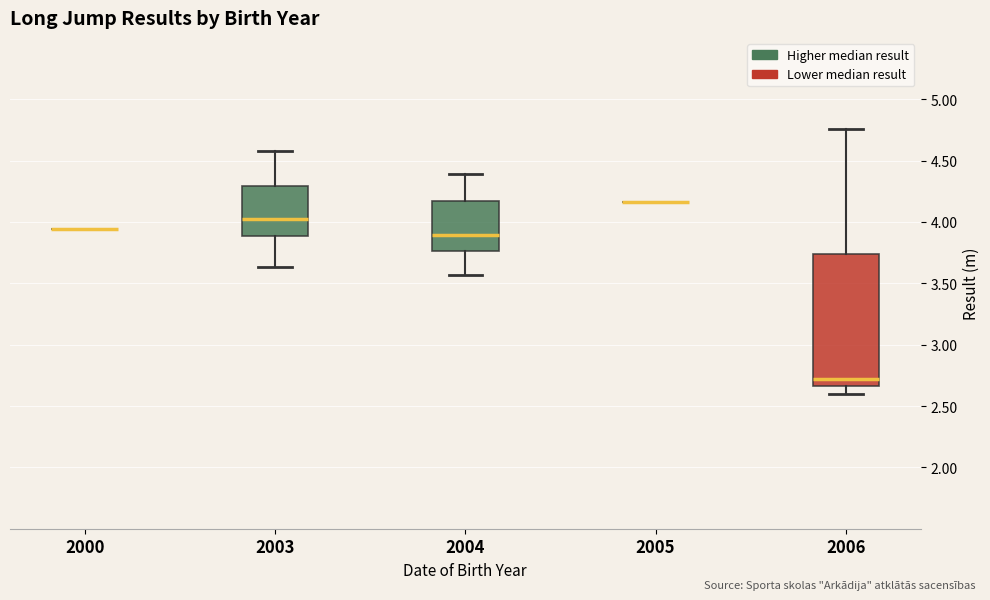

Reading left to right, transcribe this box plot: for each box, give where its median line is, the range the box spans, and where its two whiskers end, as read against the y-axis. The values are not printed on the chart, so give them approximately, as read against the axis.

2000: box collapsed to a line at 3.95, whiskers 3.95 to 3.95
2003: median 4.00, box 3.90 to 4.30, whiskers 3.65 to 4.60
2004: median 3.90, box 3.75 to 4.15, whiskers 3.55 to 4.40
2005: box collapsed to a line at 4.15, whiskers 4.15 to 4.15
2006: median 2.70, box 2.65 to 3.75, whiskers 2.60 to 4.75